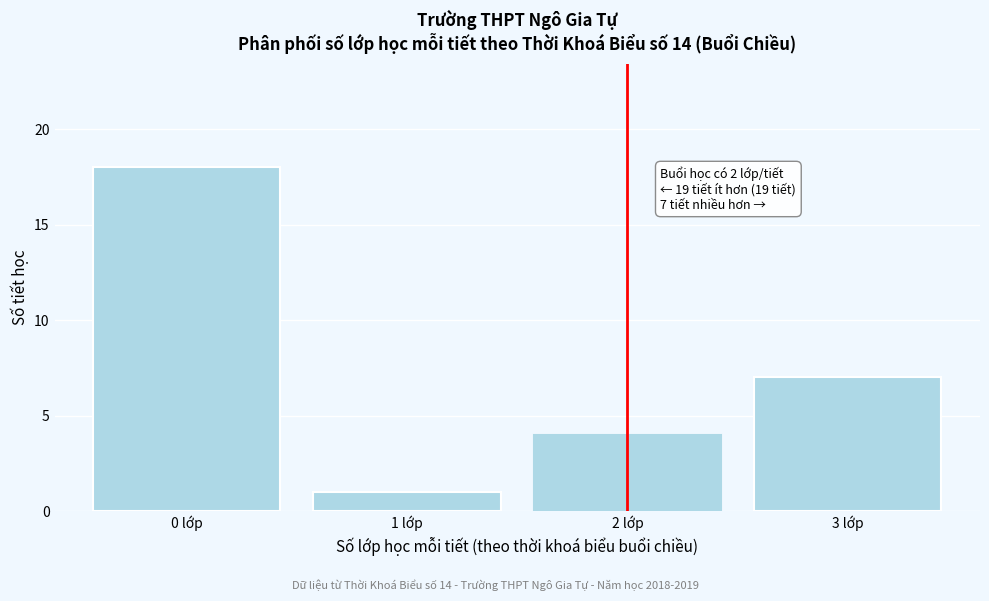

Reading right to left, list all the values displayed in this chart.

3 lớp=7	2 lớp=4	1 lớp=1	0 lớp=18